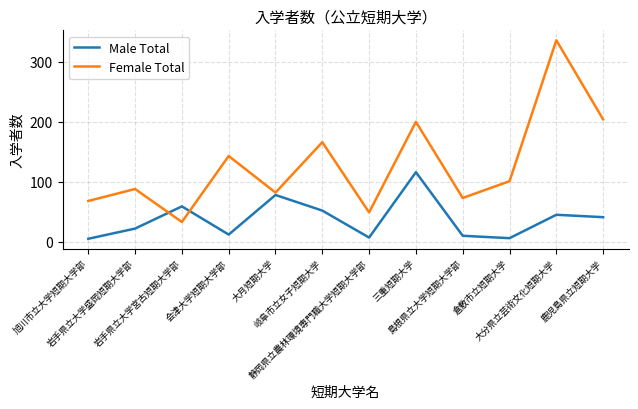

List the labels in order of Female Total value, smallest first.

岩手県立大学宮古短期大学部, 静岡県立農林環境専門職大学短期大学部, 旭川市立大学短期大学部, 島根県立大学短期大学部, 大月短期大学, 岩手県立大学盛岡短期大学部, 倉敷市立短期大学, 会津大学短期大学部, 岐阜市立女子短期大学, 三重短期大学, 鹿児島県立短期大学, 大分県立芸術文化短期大学